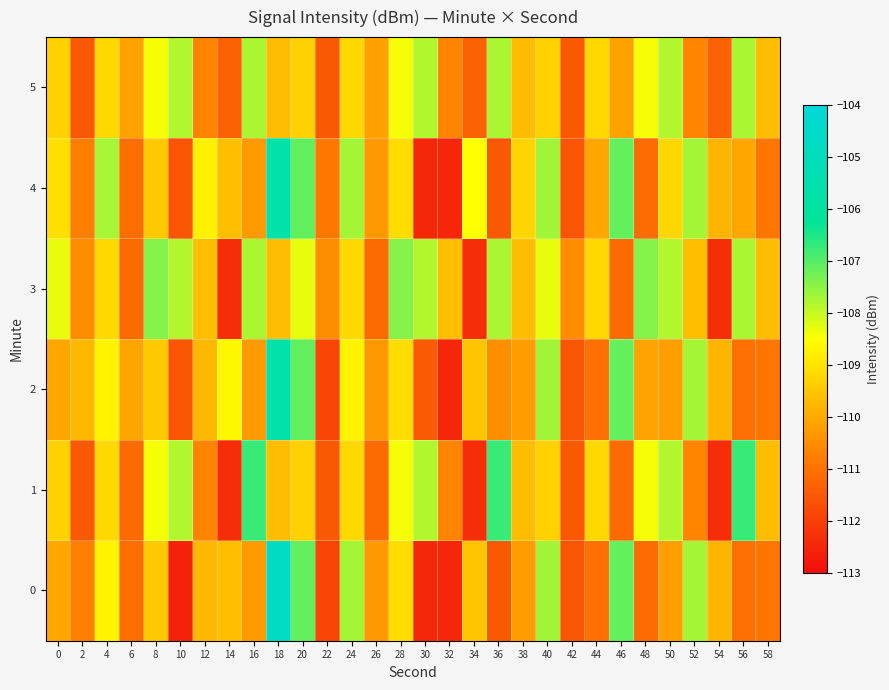

At how many categories does at least one series exceed -111?

30